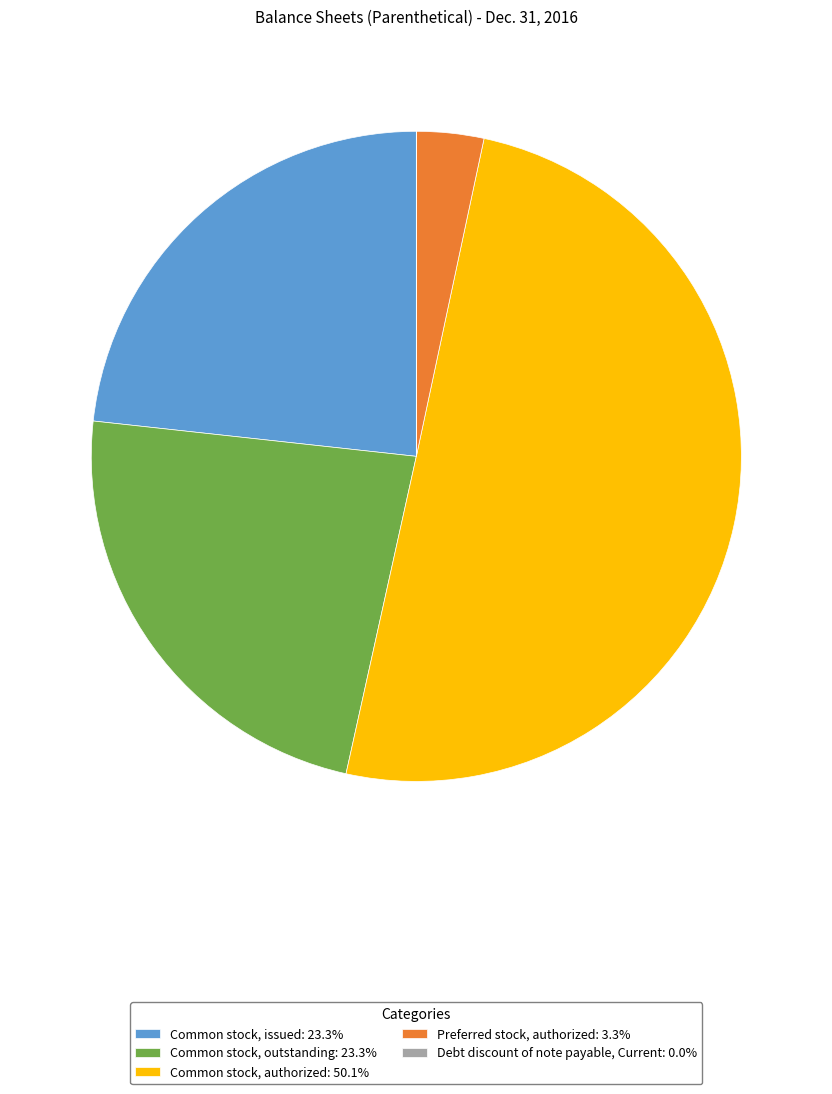

Do Preferred stock, authorized: 3.3% and Common stock, issued: 23.3% together represent more than half of the pie?

No